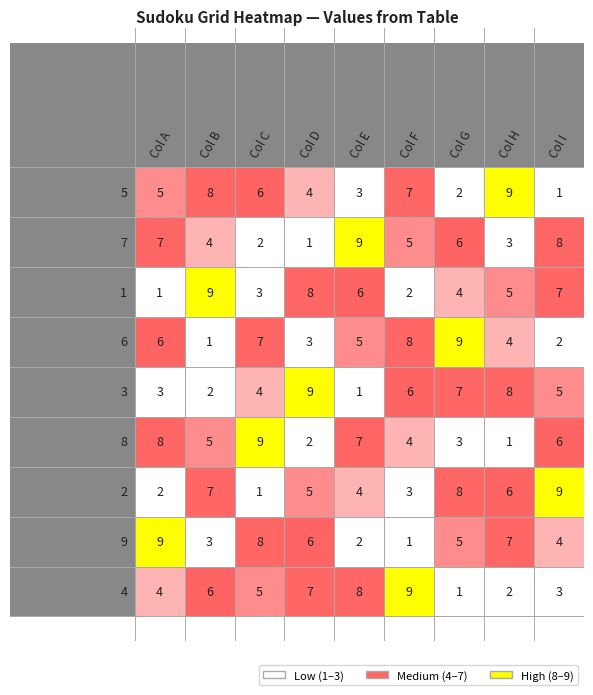

What value does the 3 series have at 6?

7